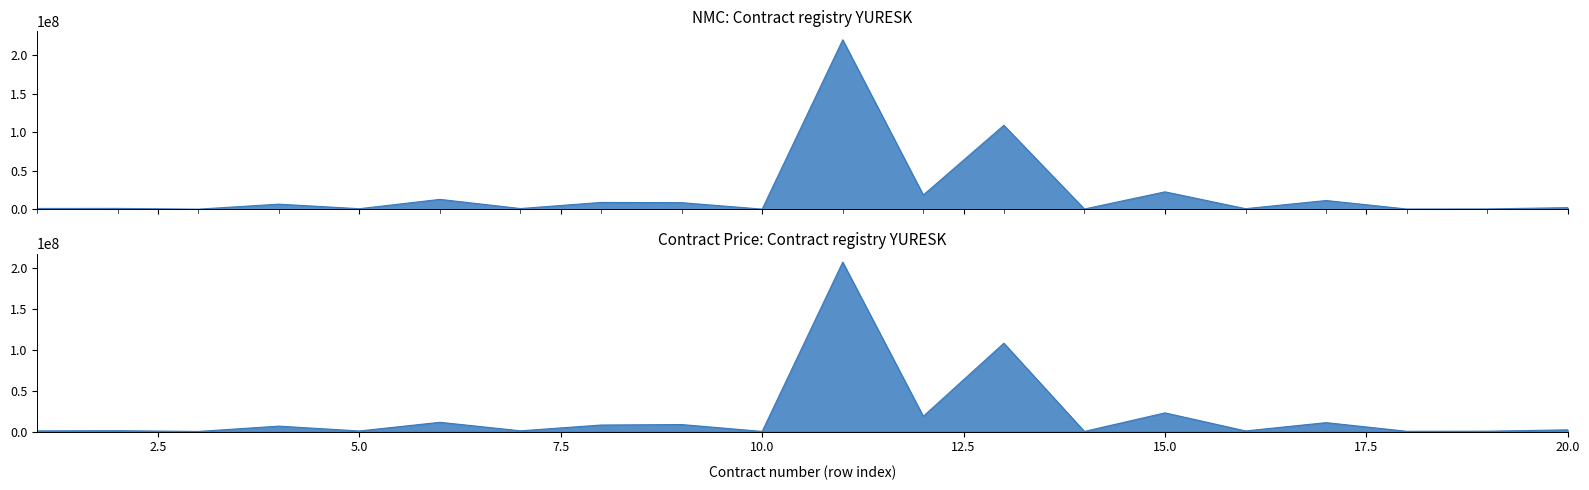

What is the difference between the maximum and minimum values in the Contract Price series?

206579093.8